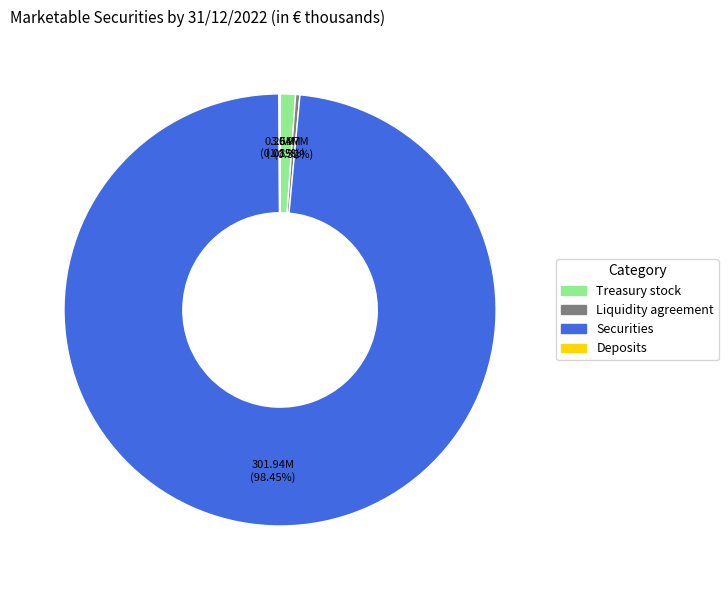

What is the largest slice in the pie chart?

Securities